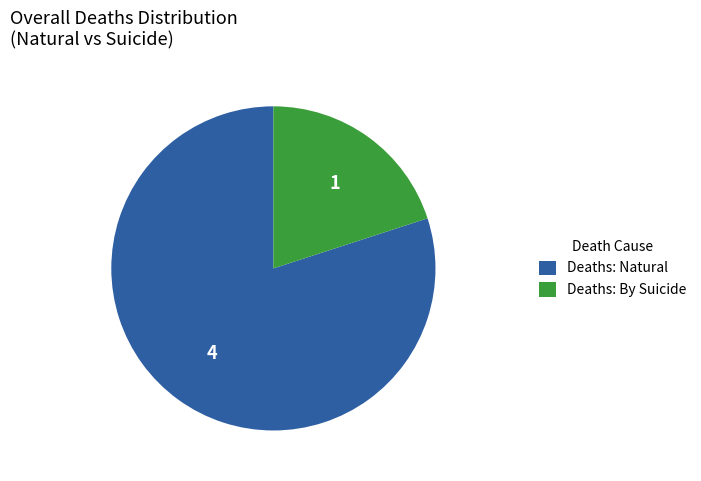

The Deaths: By Suicide slice represents 20% of the pie. True or false?

True